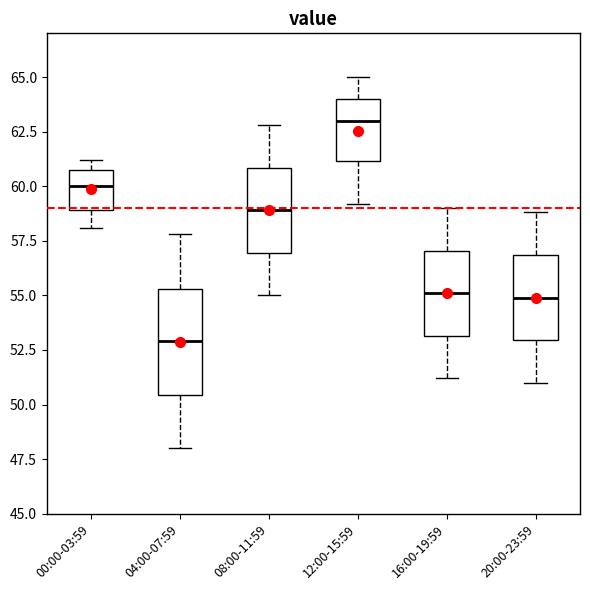

Reading left to right, transcribe this box plot: for each box, give where its median line is, the range the box spans, and where its two whiskers end, as read against the y-axis. The values are not printed on the chart, so give them approximately, as read against the axis.

00:00-03:59: median 60.0, box 59.0 to 60.5, whiskers 58.0 to 61.0
04:00-07:59: median 53.0, box 50.5 to 55.5, whiskers 48.0 to 58.0
08:00-11:59: median 59.0, box 57.0 to 61.0, whiskers 55.0 to 63.0
12:00-15:59: median 63.0, box 61.0 to 64.0, whiskers 59.0 to 65.0
16:00-19:59: median 55.0, box 53.0 to 57.0, whiskers 51.0 to 59.0
20:00-23:59: median 55.0, box 53.0 to 57.0, whiskers 51.0 to 59.0